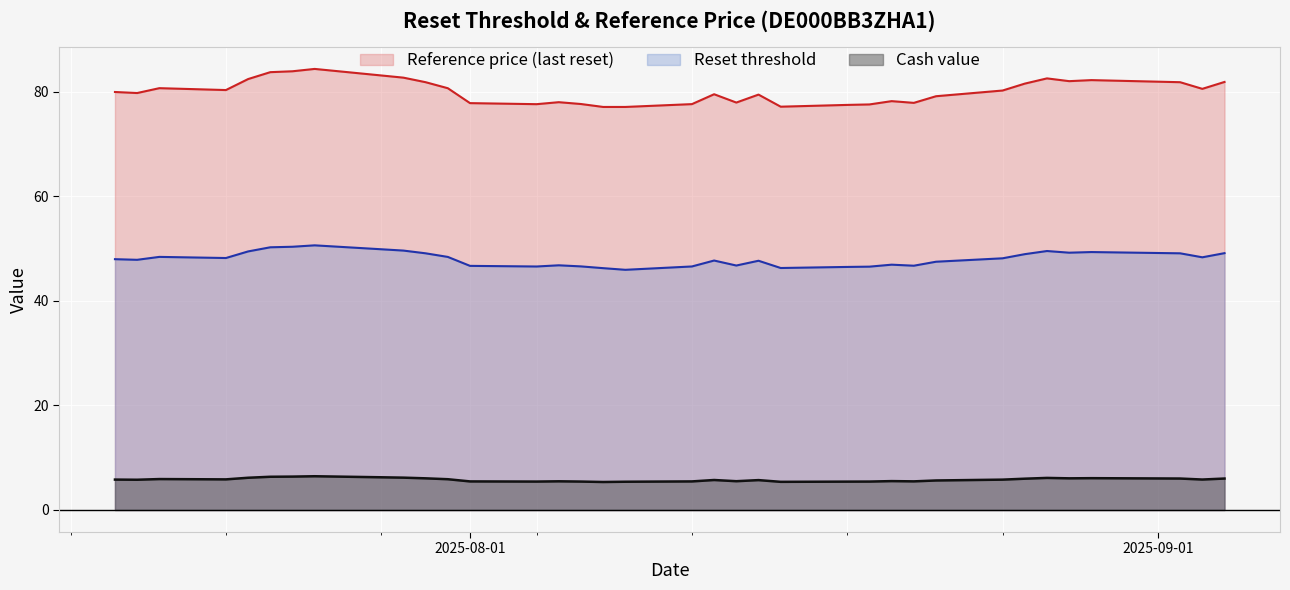

Rank the series by their maximum value, from highest to lowest.

Reference price (last reset), Reset threshold, Cash value